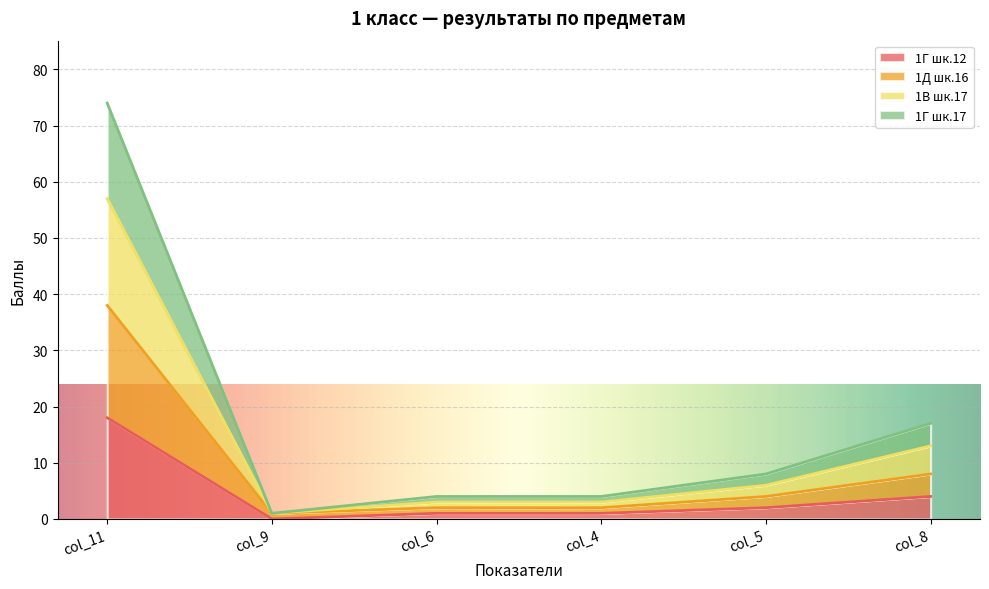

What is the sum of the 1Г шк.12 values at col_4 and col_6?

2